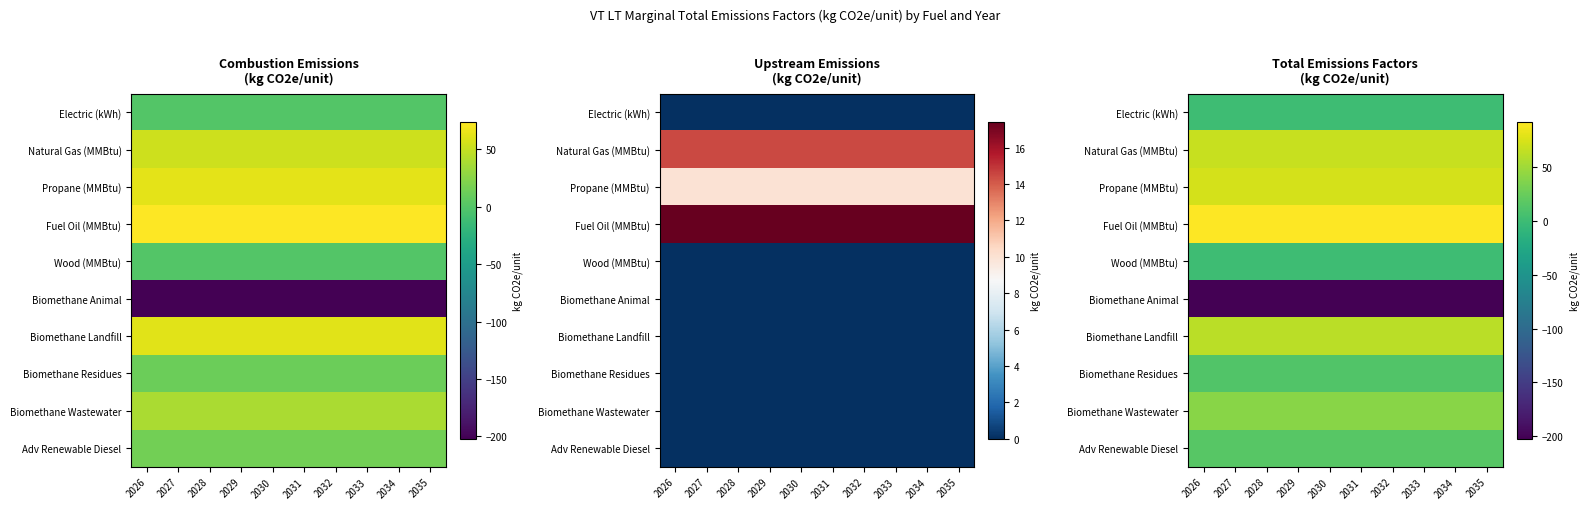

What is the total value across all series at 2028?

158.0